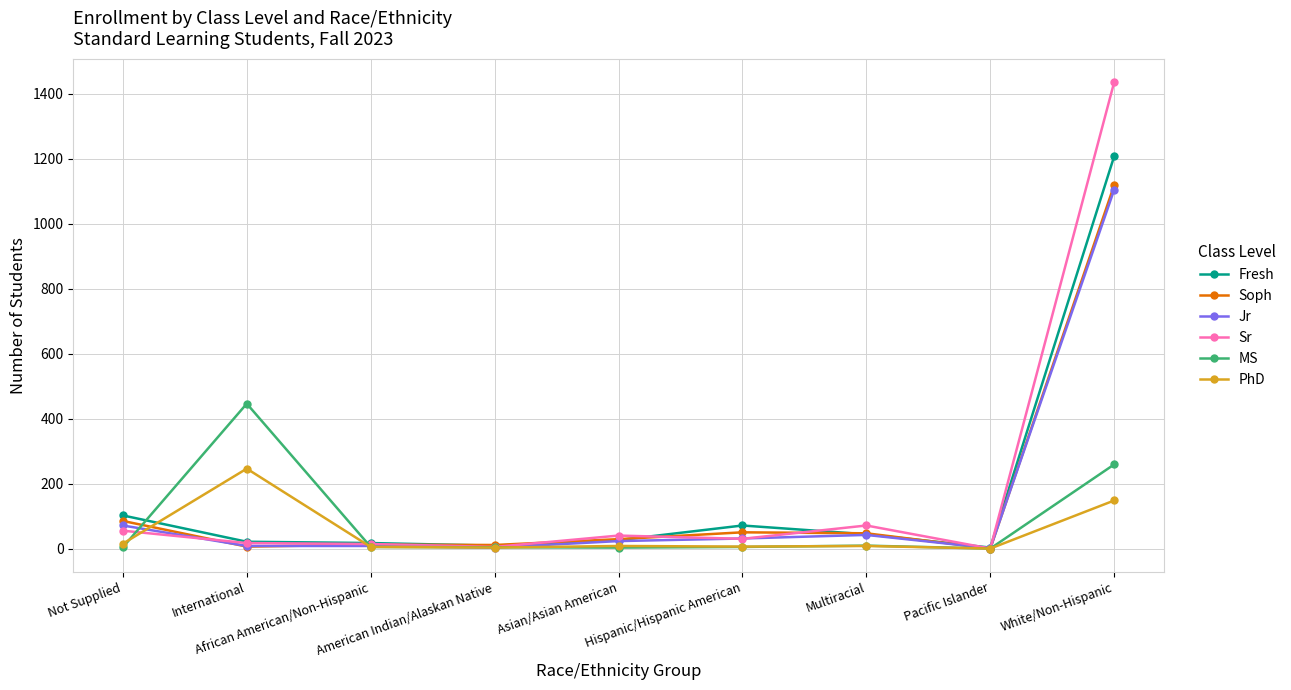

What position from the left is International?

2